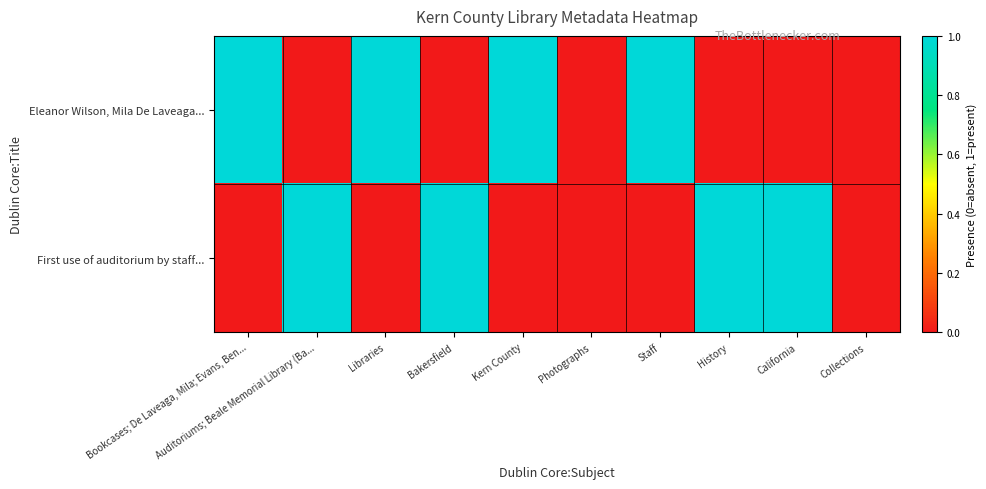

Rank the series at Bookcases; De Laveaga, Mila; Evans, Ben... from lowest to highest value.

First use of auditorium by staff..., Eleanor Wilson, Mila De Laveaga...